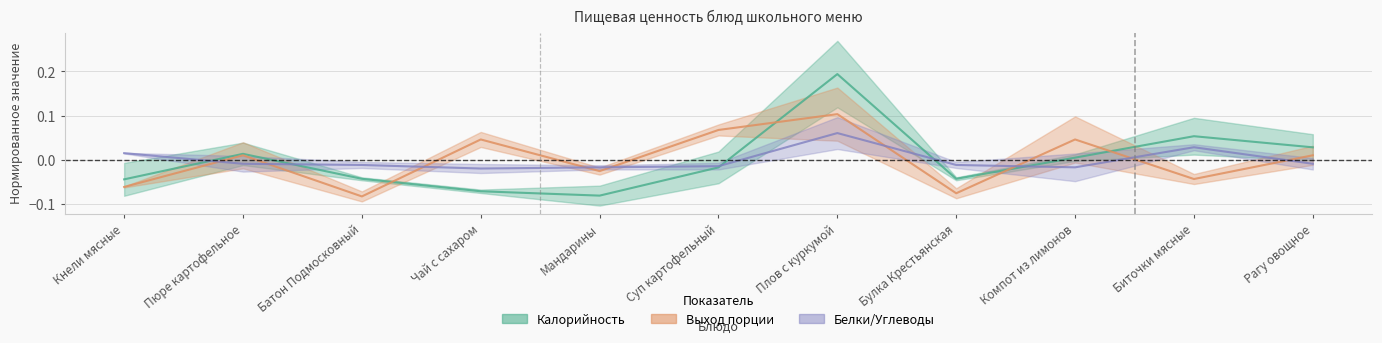

Which category has the highest value across all series?

Плов с куркумой